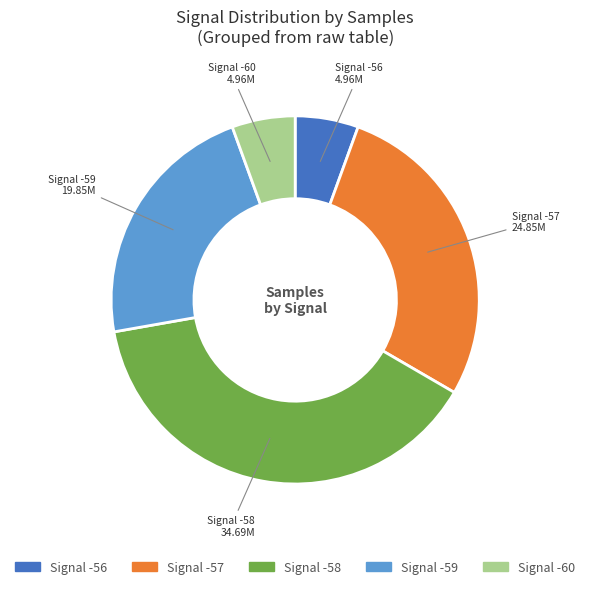

Does any single category account for the majority?

No